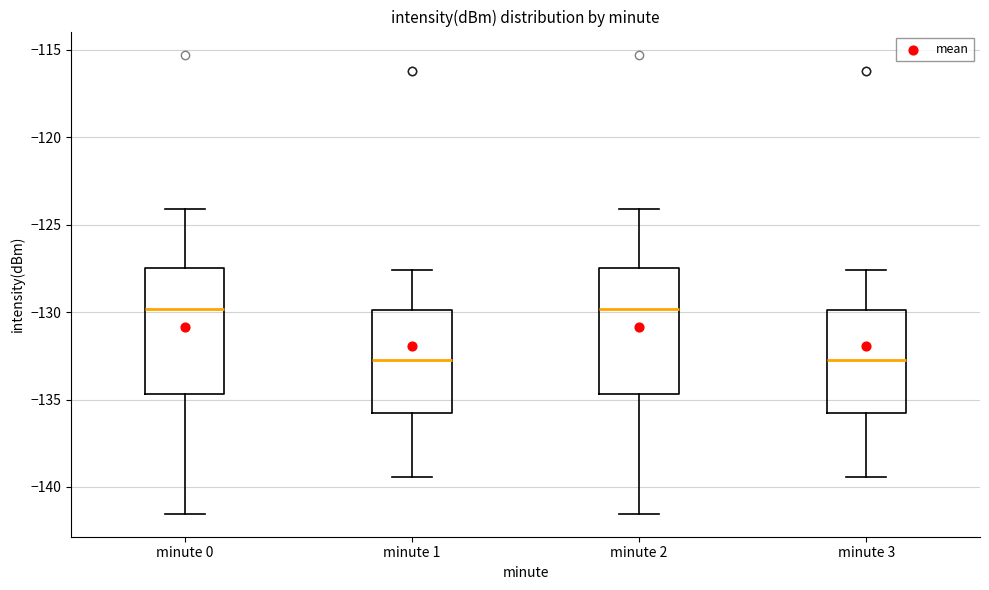

Where is the lower edge of the box for minute 0 on the y-axis? The values are not printed on the chart, so give them approximately, as read against the axis.

-134.5